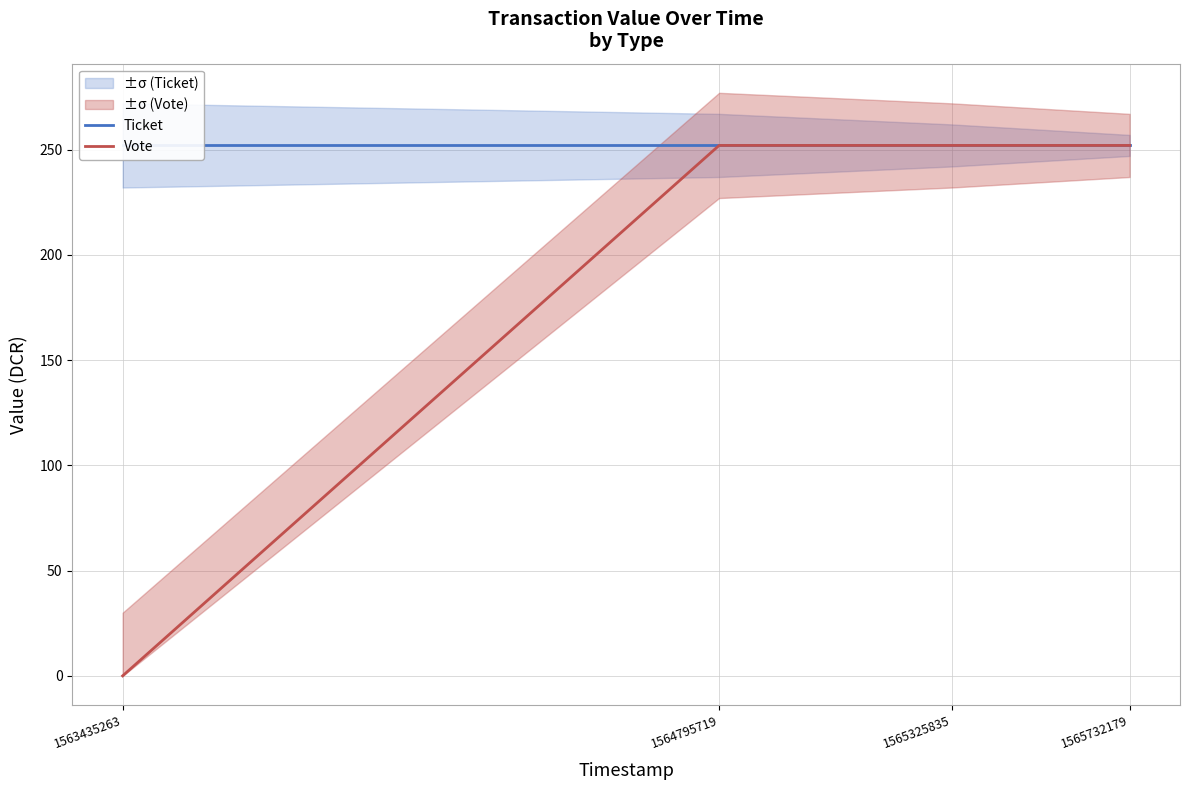

At which category does the chart reach its peak across all series?

1563435263